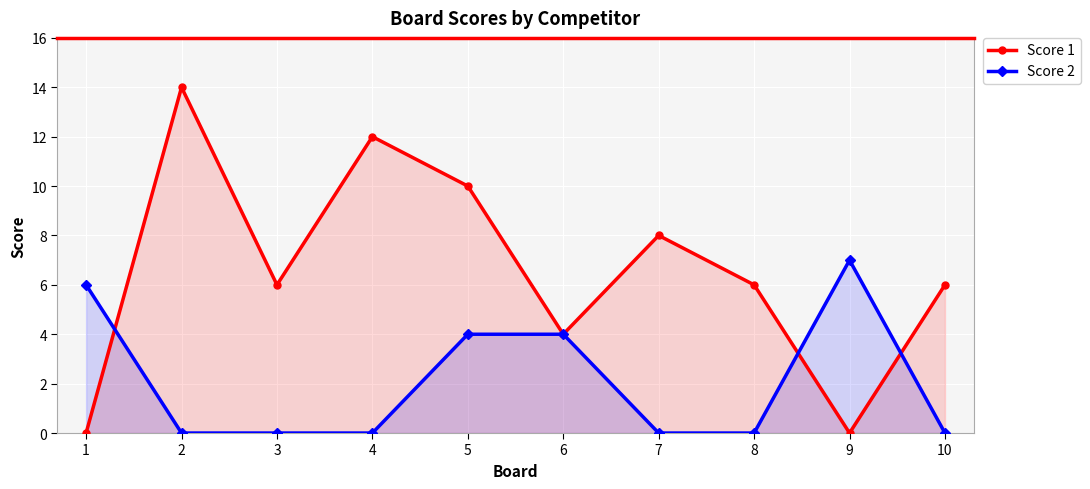

Which category has the highest value in the Score 2 series?

9